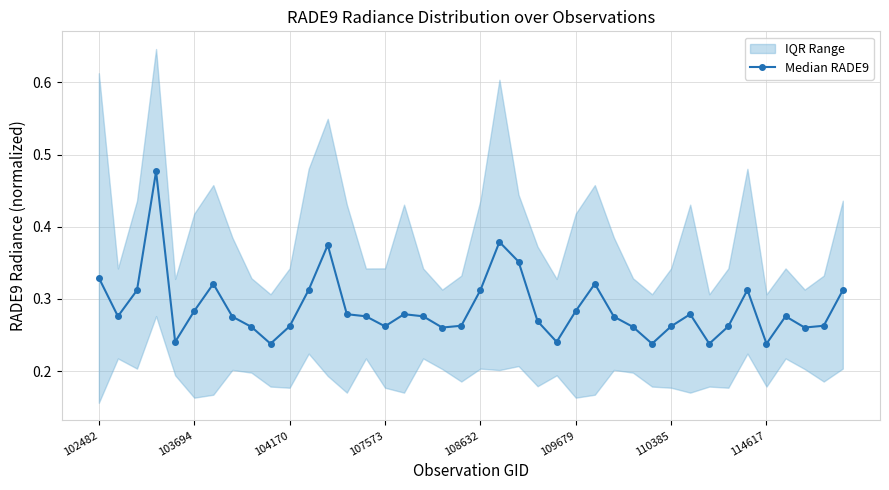

Reading left to right, transcribe all the data shown in this chart.

0.3	0.3	0.3	0.5	0.2	0.3	0.3	0.3	0.3	0.2	0.3	0.3	0.4	0.3	0.3	0.3	0.3	0.3	0.3	0.3	0.3	0.4	0.4	0.3	0.2	0.3	0.3	0.3	0.3	0.2	0.3	0.3	0.2	0.3	0.3	0.2	0.3	0.3	0.3	0.3